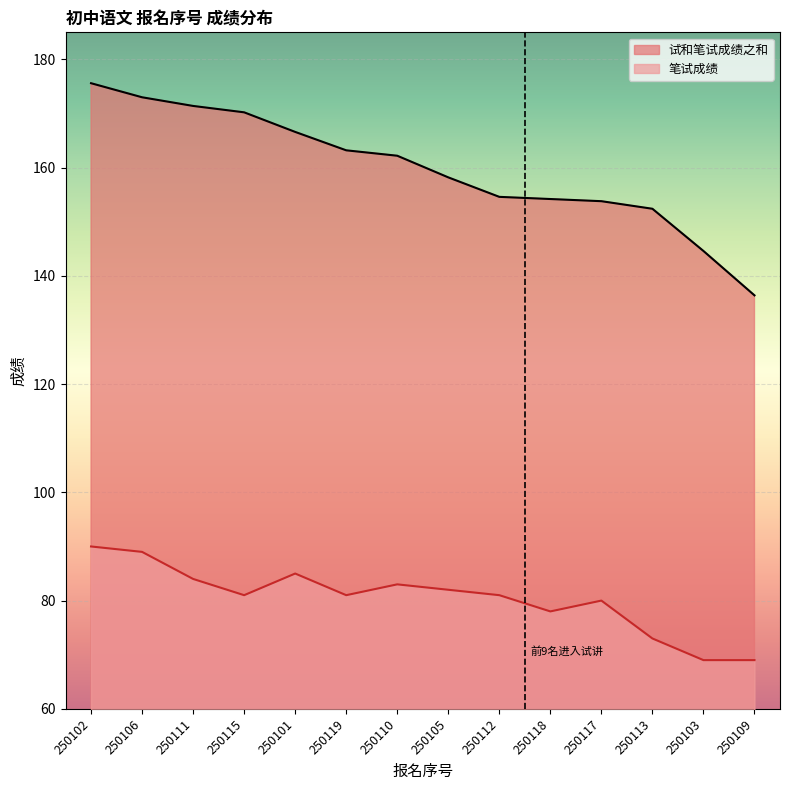

At which label does 试和笔试成绩之和 reach its peak?

250102